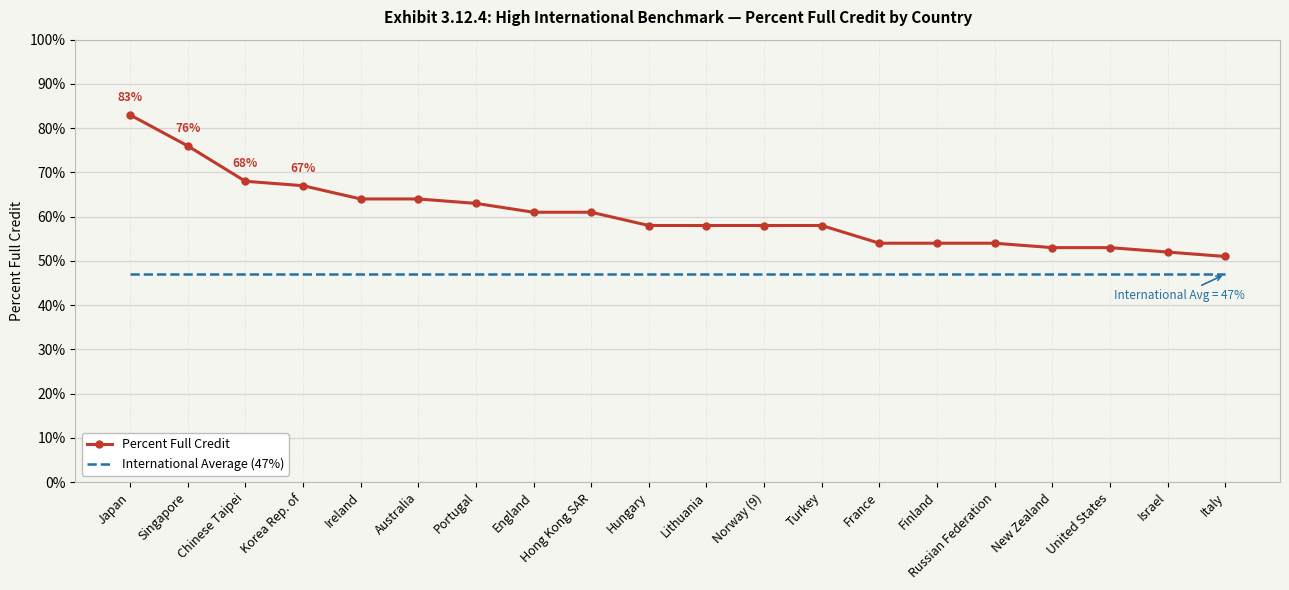

Reading left to right, what are all the values shown in this chart?

Percent Full Credit: Japan=83	Singapore=76	Chinese Taipei=68	Korea Rep. of=67	Ireland=64	Australia=64	Portugal=63	England=61	Hong Kong SAR=61	Hungary=58	Lithuania=58	Norway (9)=58	Turkey=58	France=54	Finland=54	Russian Federation=54	New Zealand=53	United States=53	Israel=52	Italy=51
International Average (47%): Japan=47	Singapore=47	Chinese Taipei=47	Korea Rep. of=47	Ireland=47	Australia=47	Portugal=47	England=47	Hong Kong SAR=47	Hungary=47	Lithuania=47	Norway (9)=47	Turkey=47	France=47	Finland=47	Russian Federation=47	New Zealand=47	United States=47	Israel=47	Italy=47